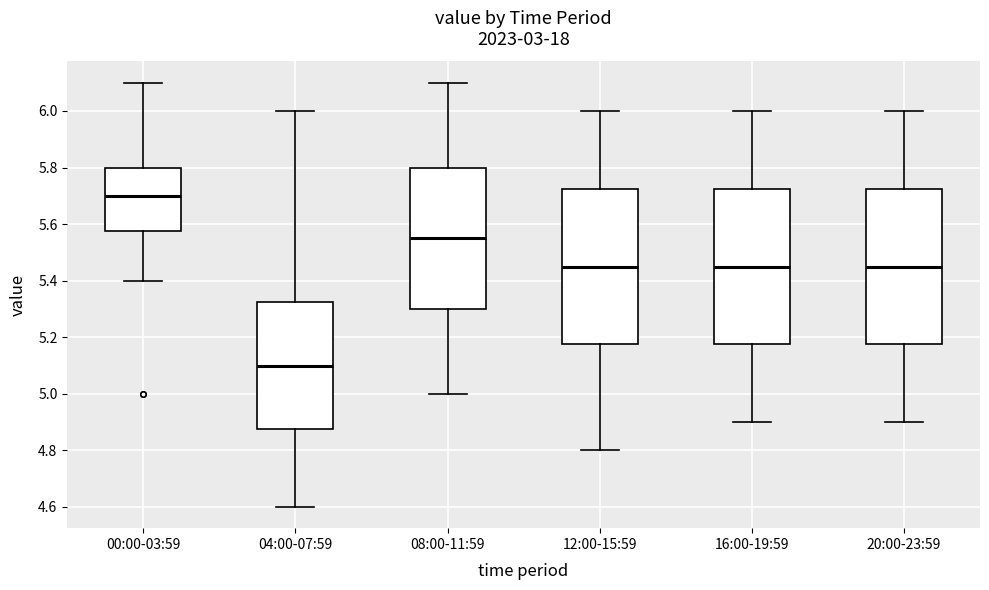

Reading left to right, transcribe this box plot: for each box, give where its median line is, the range the box spans, and where its two whiskers end, as read against the y-axis. The values are not printed on the chart, so give them approximately, as read against the axis.

00:00-03:59: median 5.70, box 5.58 to 5.80, whiskers 5.40 to 6.10
04:00-07:59: median 5.10, box 4.88 to 5.32, whiskers 4.60 to 6.00
08:00-11:59: median 5.56, box 5.30 to 5.80, whiskers 5.00 to 6.10
12:00-15:59: median 5.46, box 5.18 to 5.72, whiskers 4.80 to 6.00
16:00-19:59: median 5.46, box 5.18 to 5.72, whiskers 4.90 to 6.00
20:00-23:59: median 5.46, box 5.18 to 5.72, whiskers 4.90 to 6.00